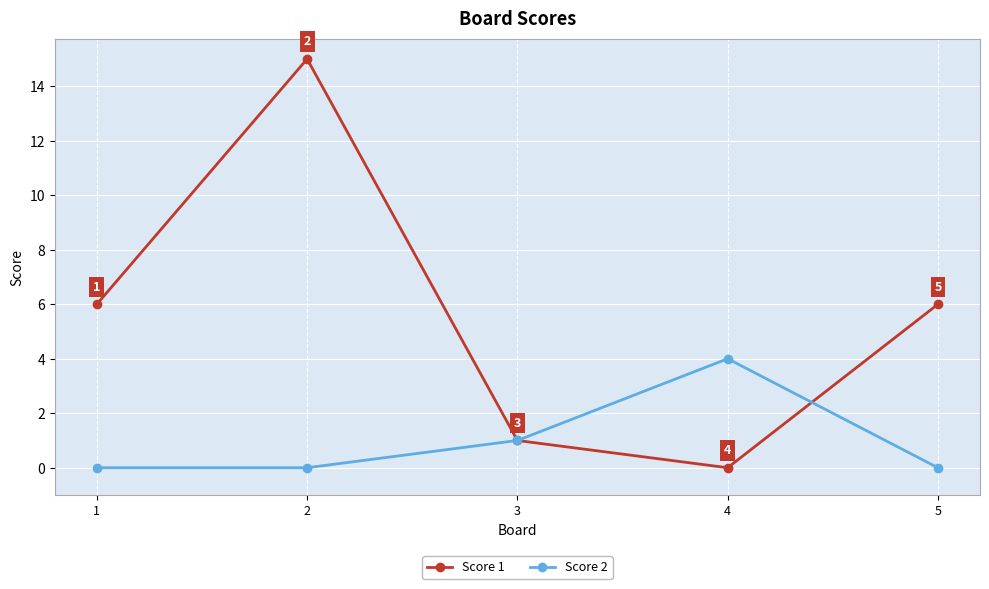

Which series has the widest spread of values?

Score 1